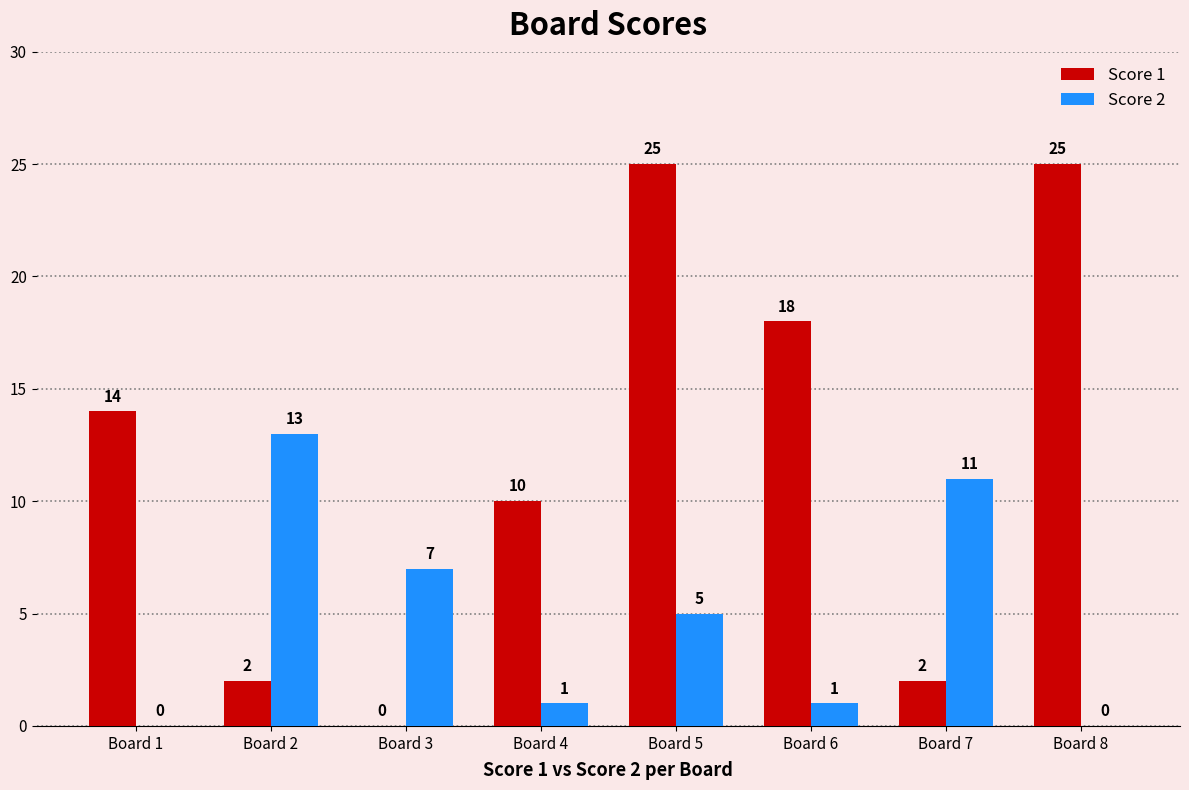

What is the difference between the Score 1 values at Board 4 and Board 2?

8